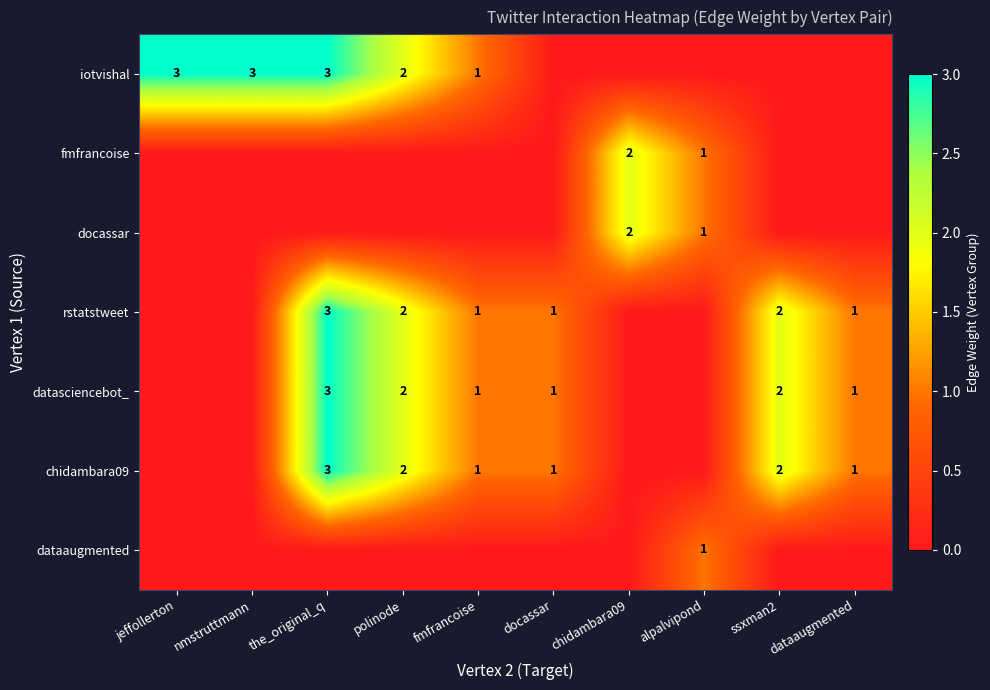

What is the sum of the chidambara09 values at fmfrancoise and ssxman2?

3